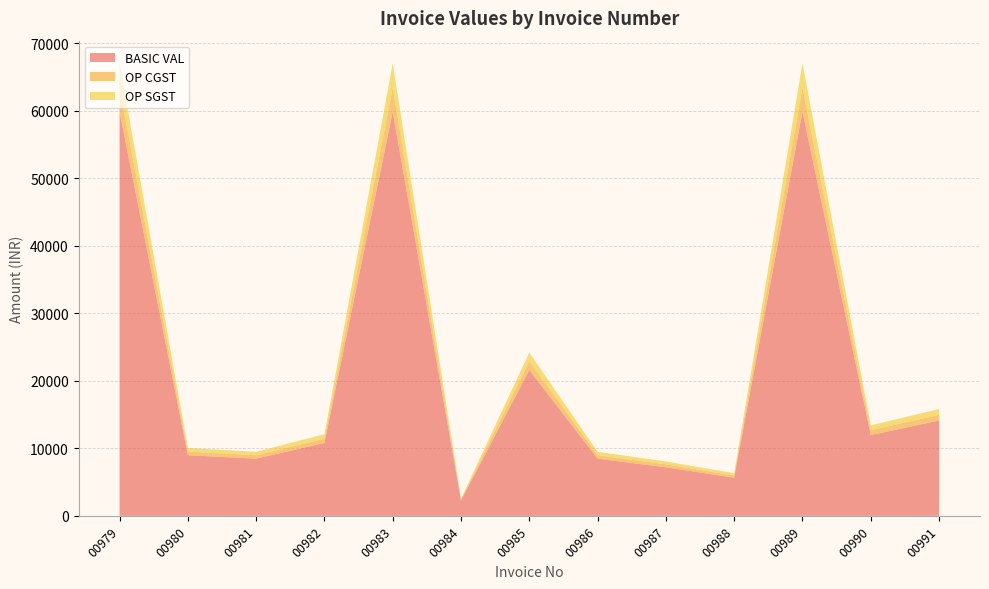

Reading left to right, extract all data points from this chart.

BASIC VAL: 00979=59860.0	00980=8979.0	00981=8475.0	00982=10800.0	00983=59860.0	00984=2274.7	00985=21600.0	00986=8475.0	00987=7200.0	00988=5650.0	00989=59860.0	00990=11972.0	00991=14125.0
OP CGST: 00979=3591.6	00980=538.7	00981=508.5	00982=648.0	00983=3591.6	00984=136.5	00985=1296.0	00986=508.5	00987=432.0	00988=339.0	00989=3591.6	00990=718.3	00991=847.5
OP SGST: 00979=3591.6	00980=538.7	00981=508.5	00982=648.0	00983=3591.6	00984=136.5	00985=1296.0	00986=508.5	00987=432.0	00988=339.0	00989=3591.6	00990=718.3	00991=847.5